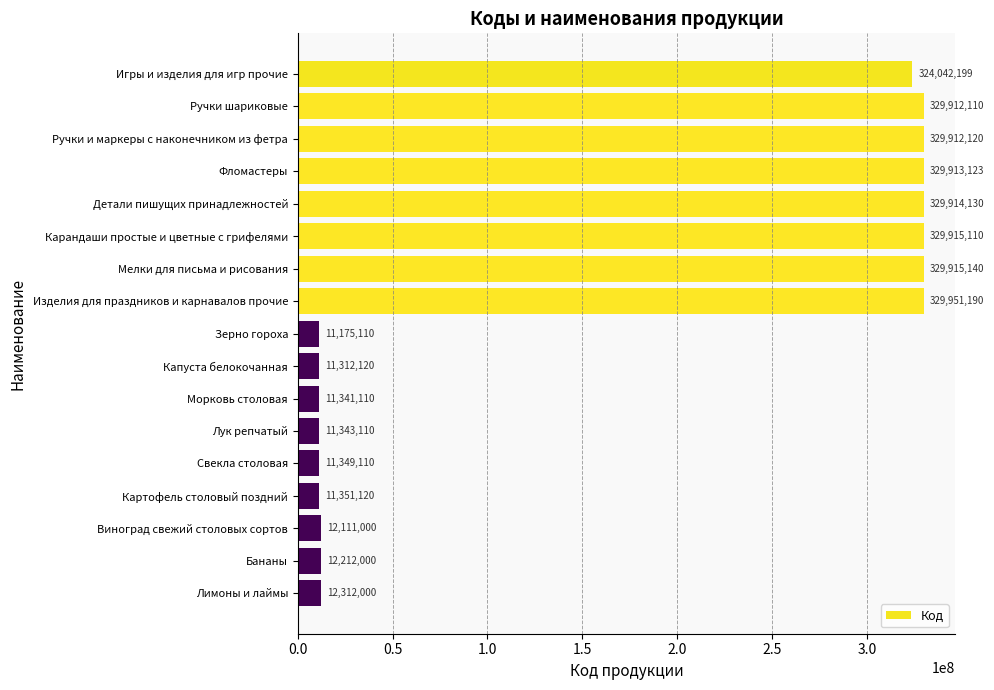

Are the bars grouped side by side (vs. stacked)?

No